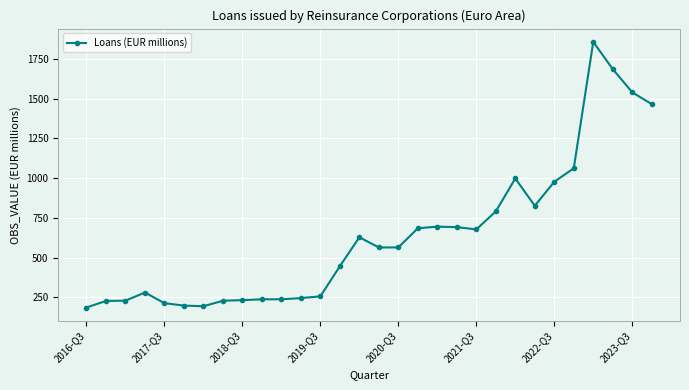

What is the difference between the second highest and second lowest values?

1490.6